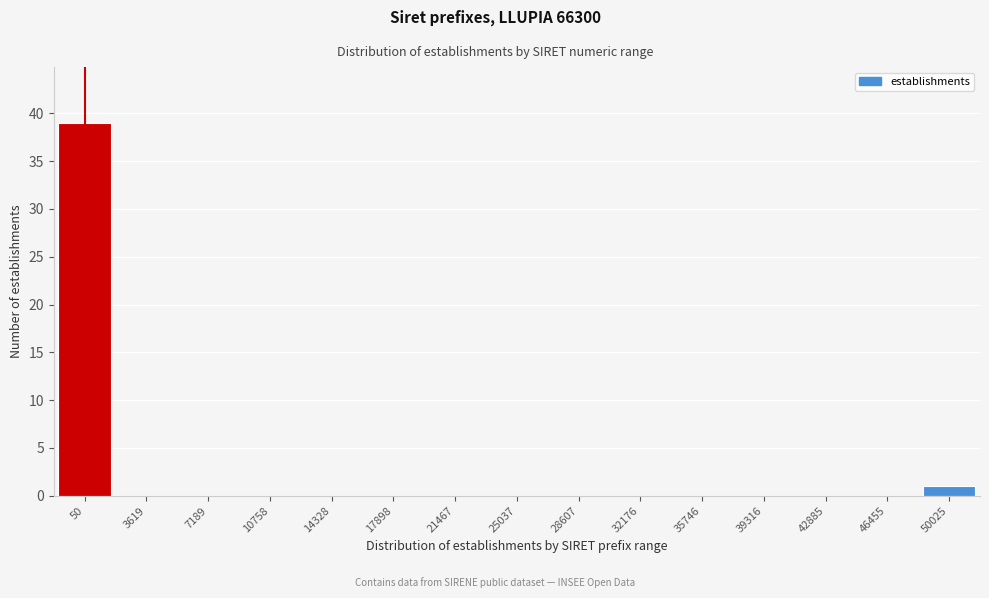

Reading left to right, list all the values displayed in this chart.

50=39	3619=0	7189=0	10758=0	14328=0	17898=0	21467=0	25037=0	28607=0	32176=0	35746=0	39316=0	42885=0	46455=0	50025=1